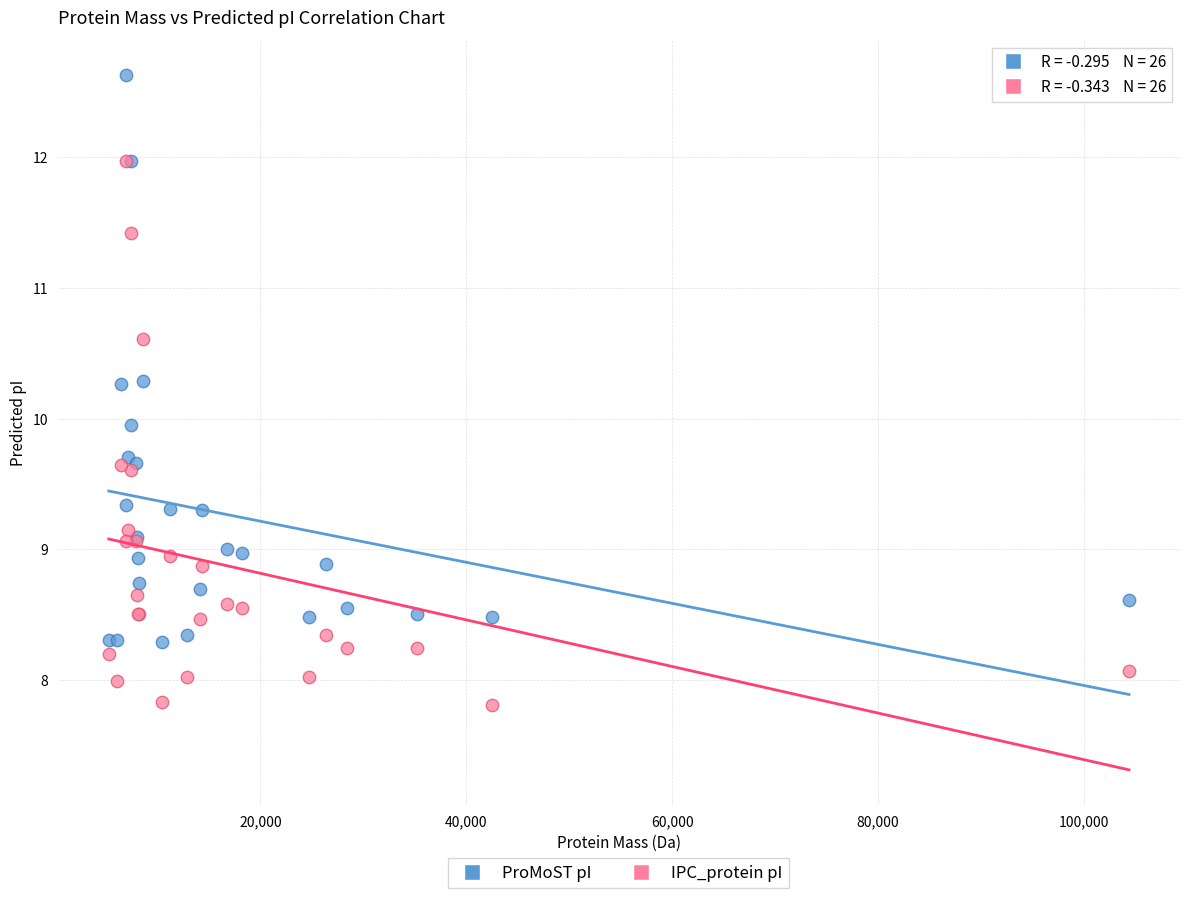

Which series has the widest spread of Y values?

ProMoST pI